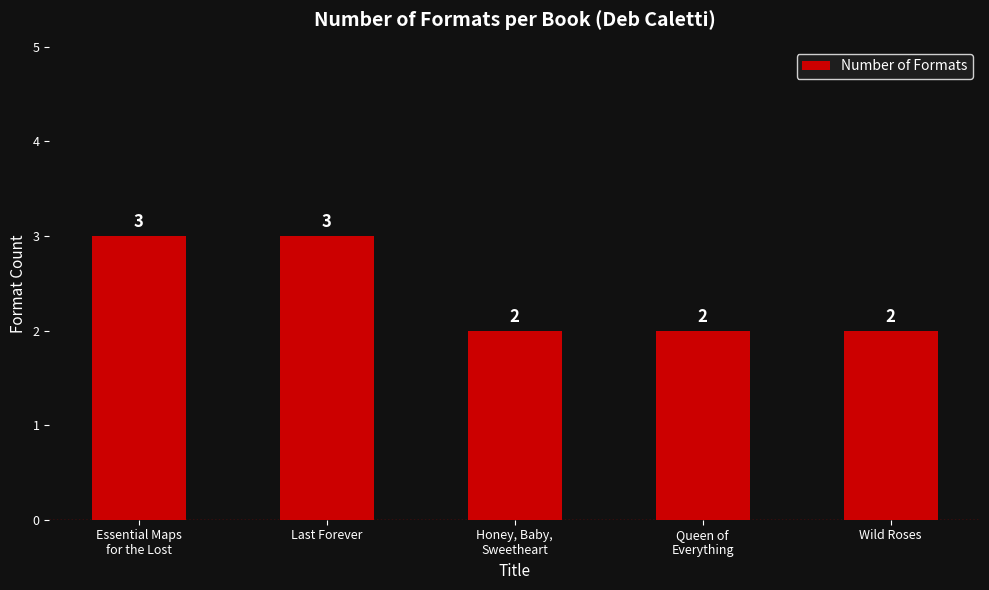

What position from the left is Honey, Baby,
Sweetheart?

3